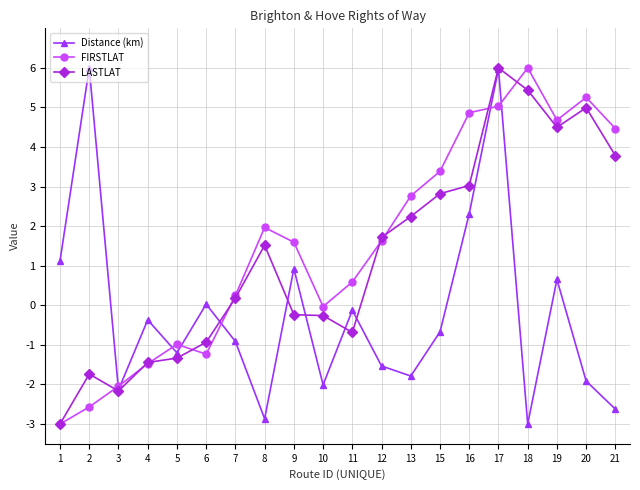

What is the total value across all series at 12?

1.8